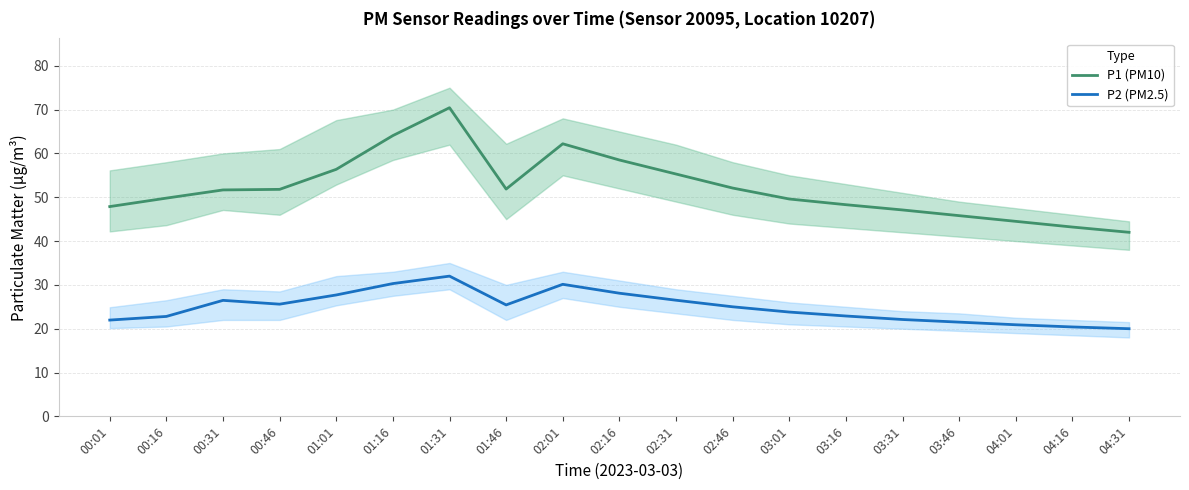

What is the difference between the maximum and minimum values in the P2 (PM2.5) series?

12.0